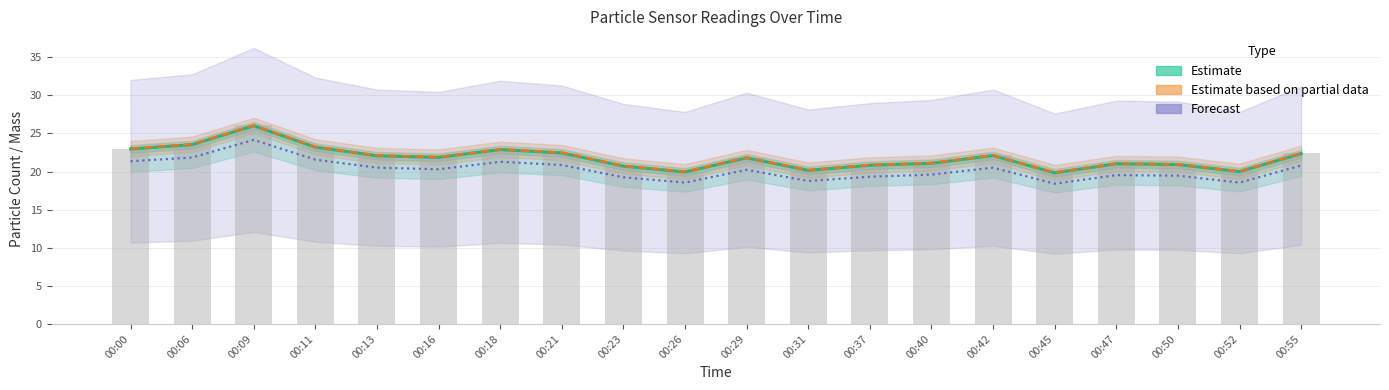

Between 00:45 and 00:50, which is larger?

00:50